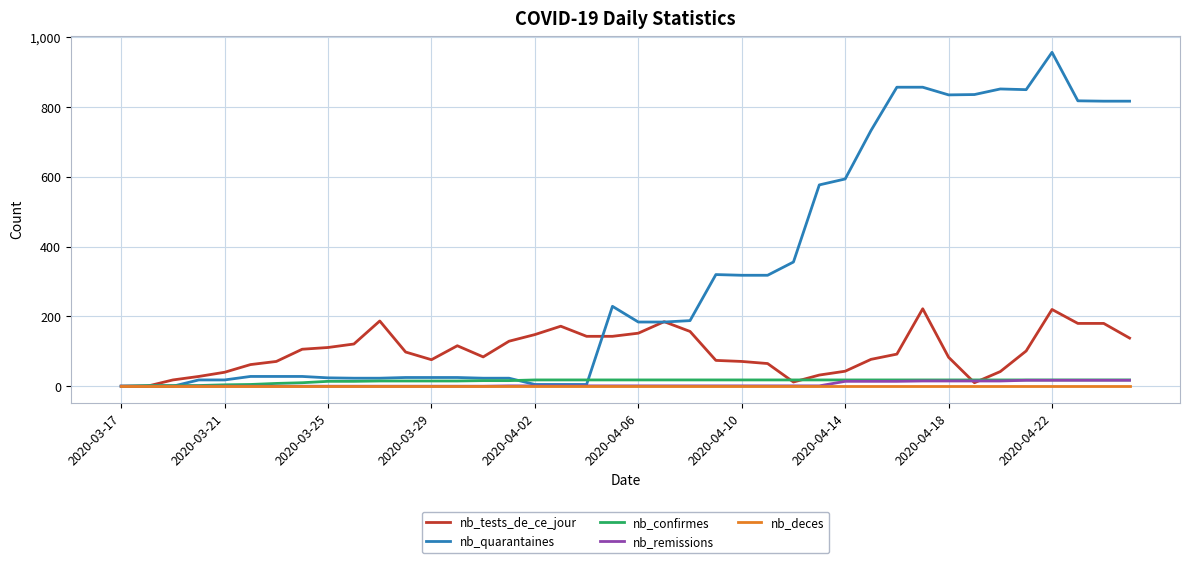

Which series has the largest total across all categories?

nb_quarantaines